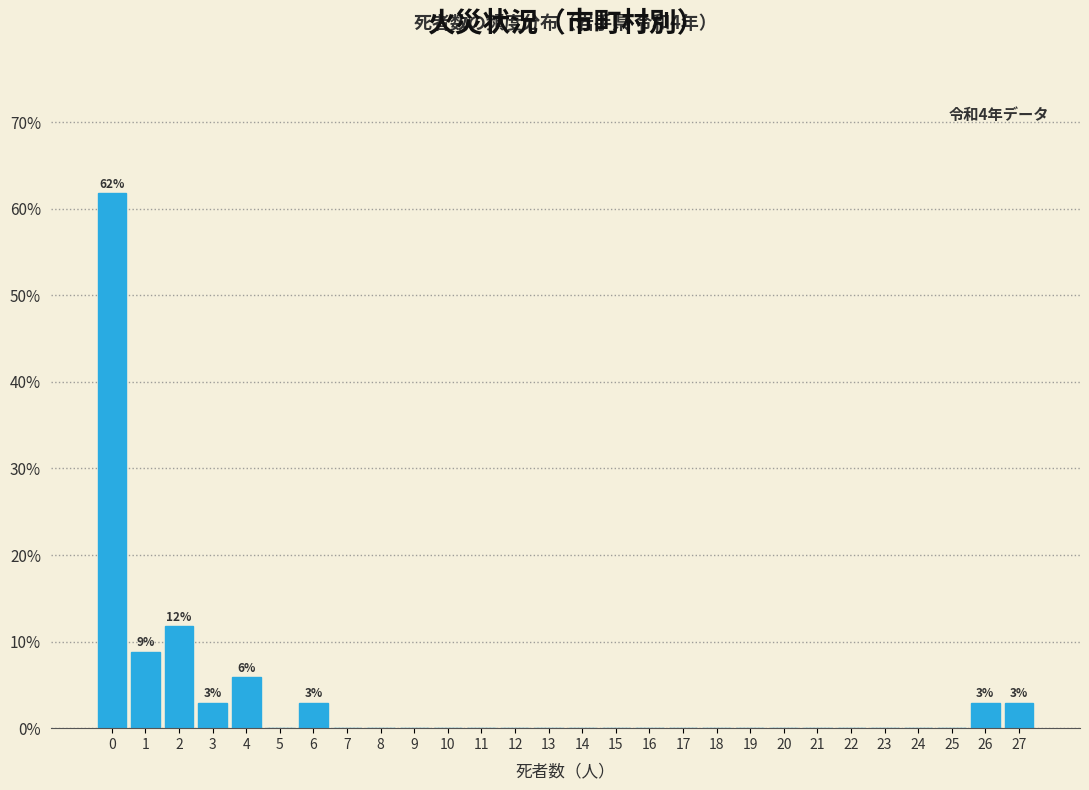

Which range on the x-axis has the tallest bar?

-0.5 to 0.5